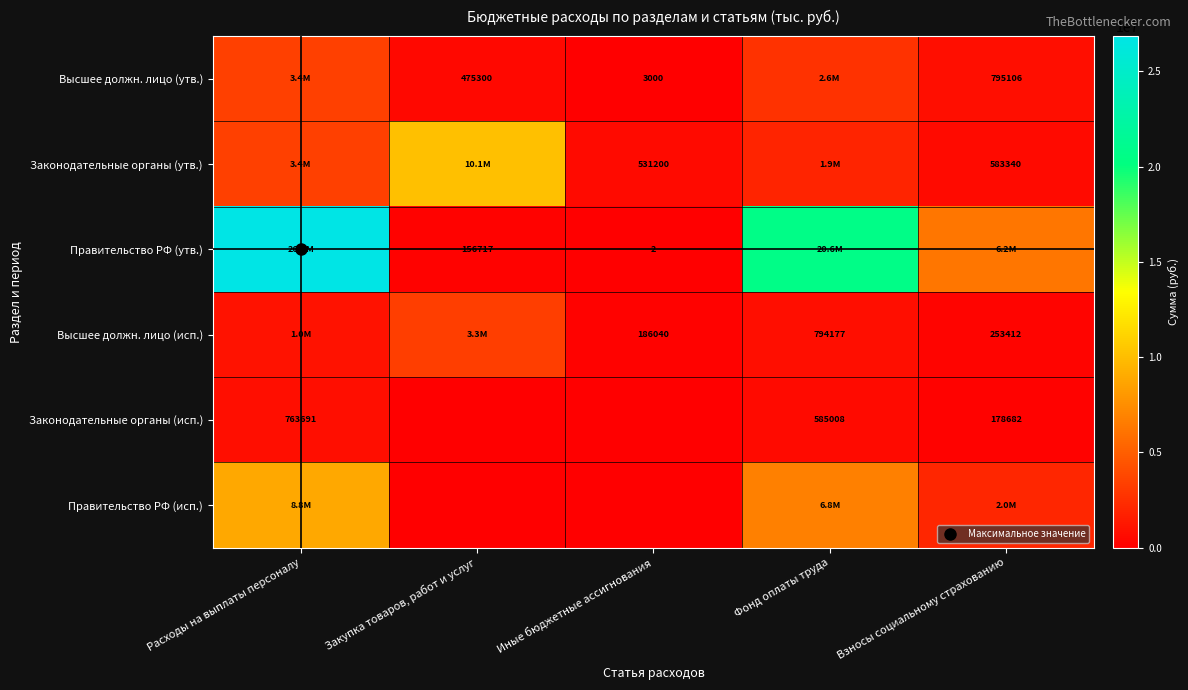

Which label corresponds to the smallest value in the chart?

Закупка товаров, работ и услуг